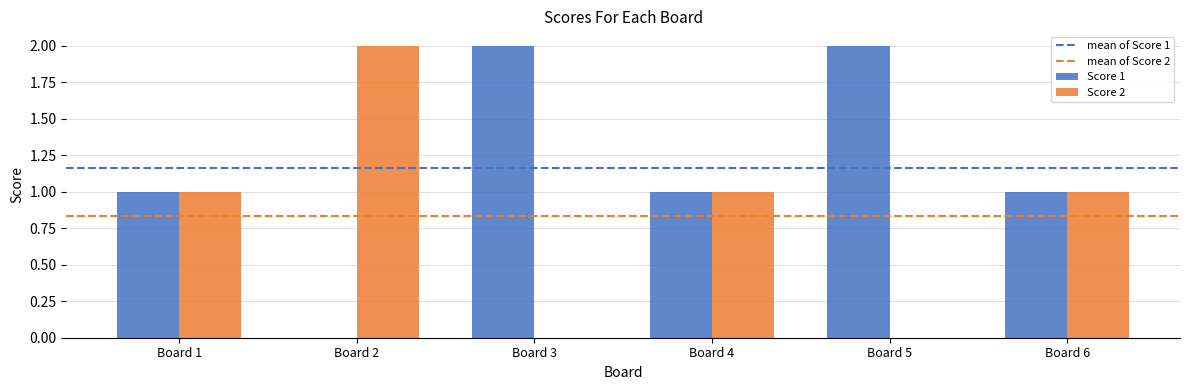

Which series has the largest total across all categories?

Score 1